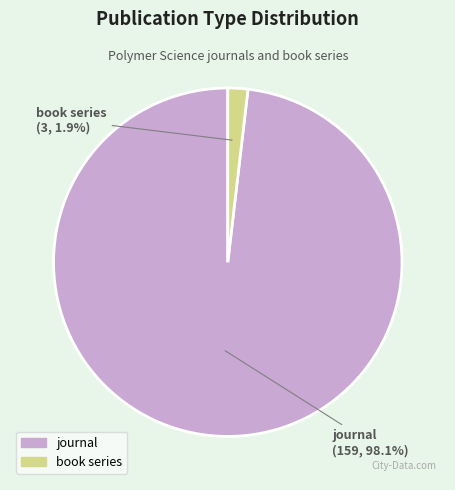

To the nearest percent, what percentage of the pie is journal?

98%